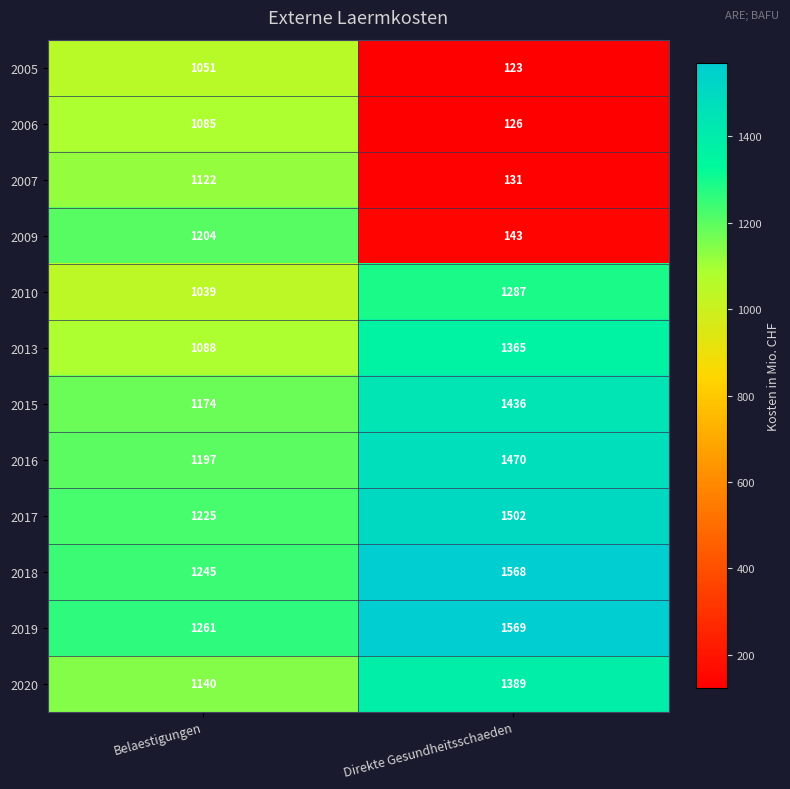

What is the difference between the 2010 values at Direkte Gesundheitsschaeden and Belaestigungen?

248